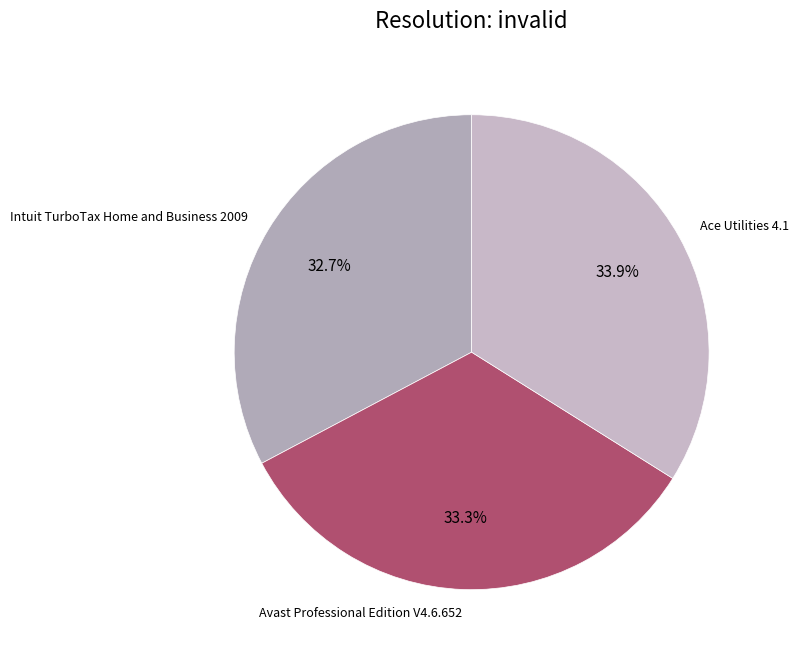

How many segments does this pie chart have?

3